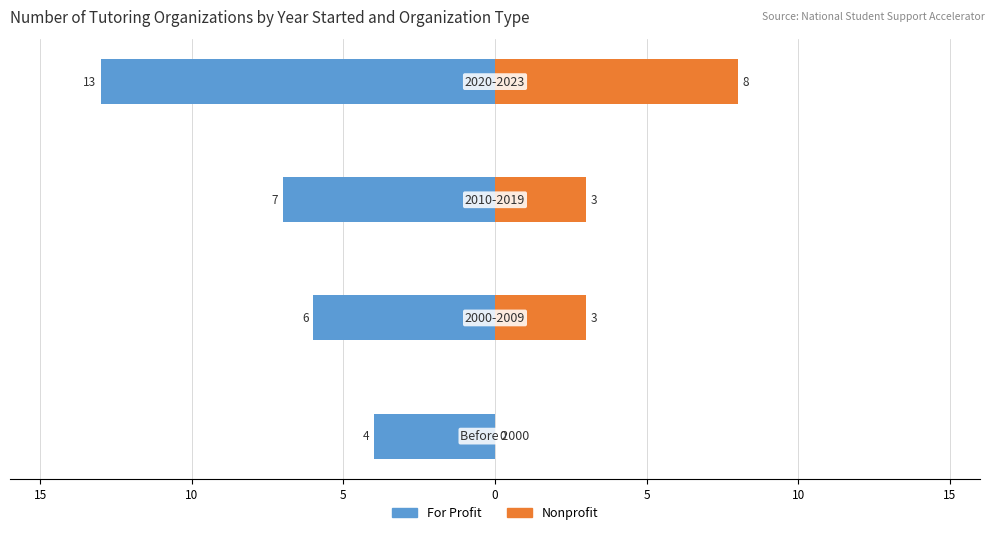

What are all the series names shown in the legend?

For Profit, Nonprofit